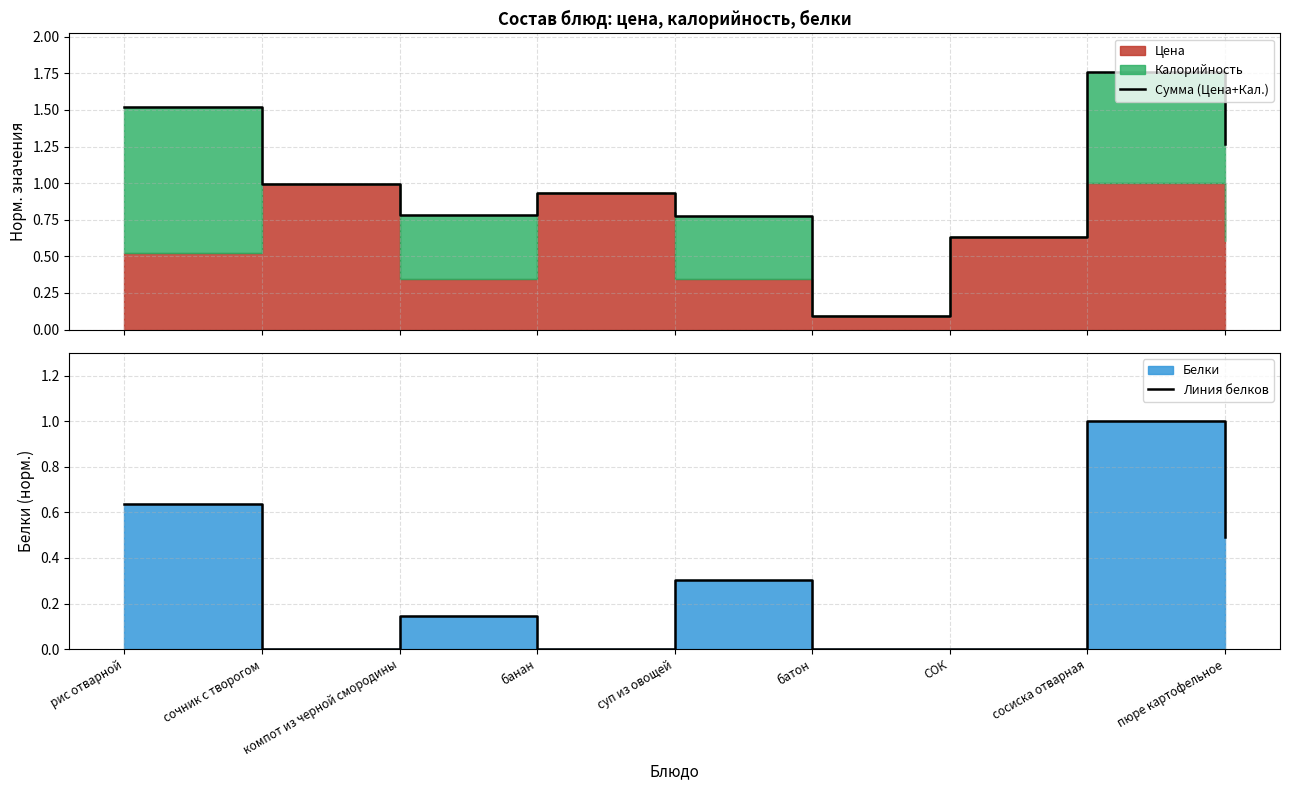

The Сумма (Цена+Кал.) series shows 1.5 at рис отварной. True or false?

True